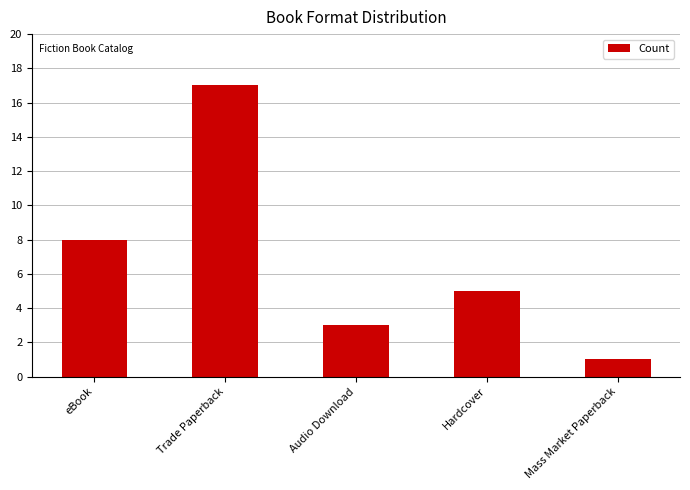

How many categories are shown in the chart?

5